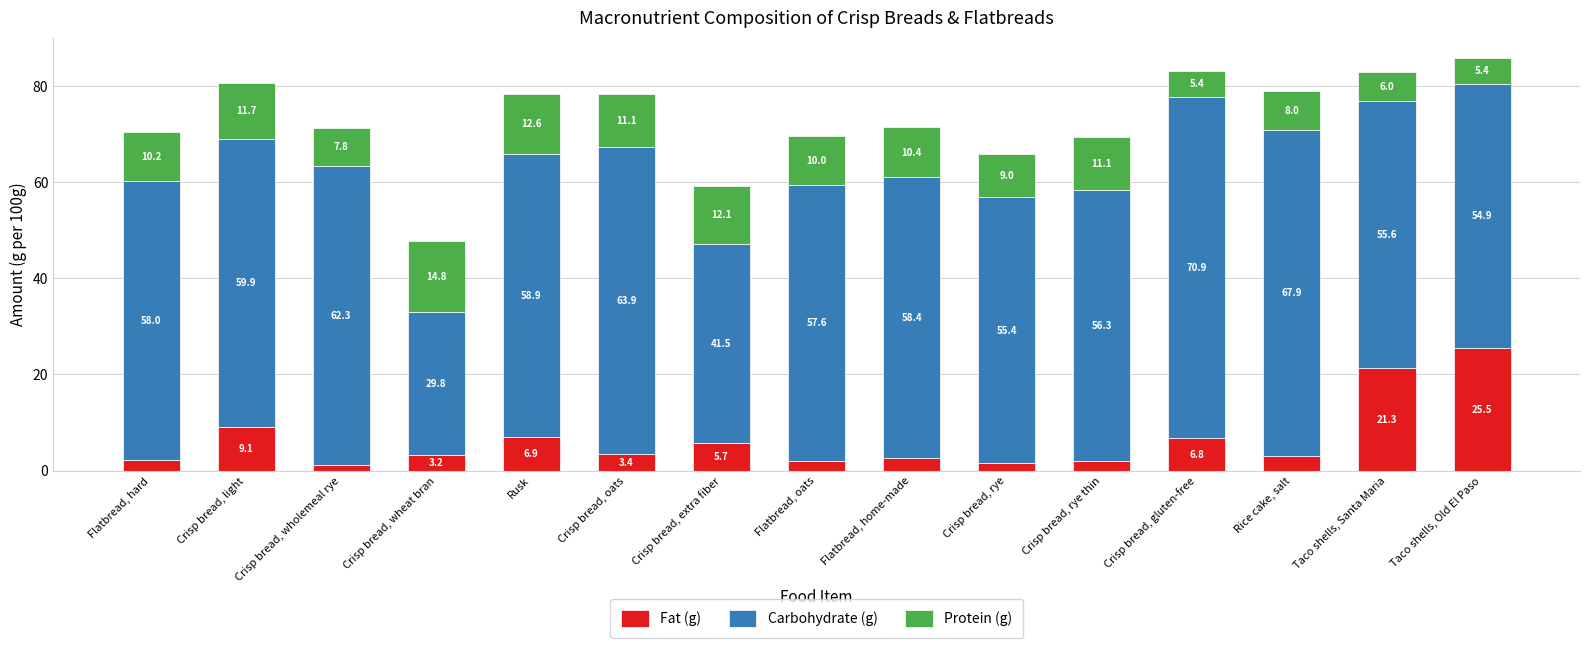

How many values in the Fat (g) series are below 3?

6